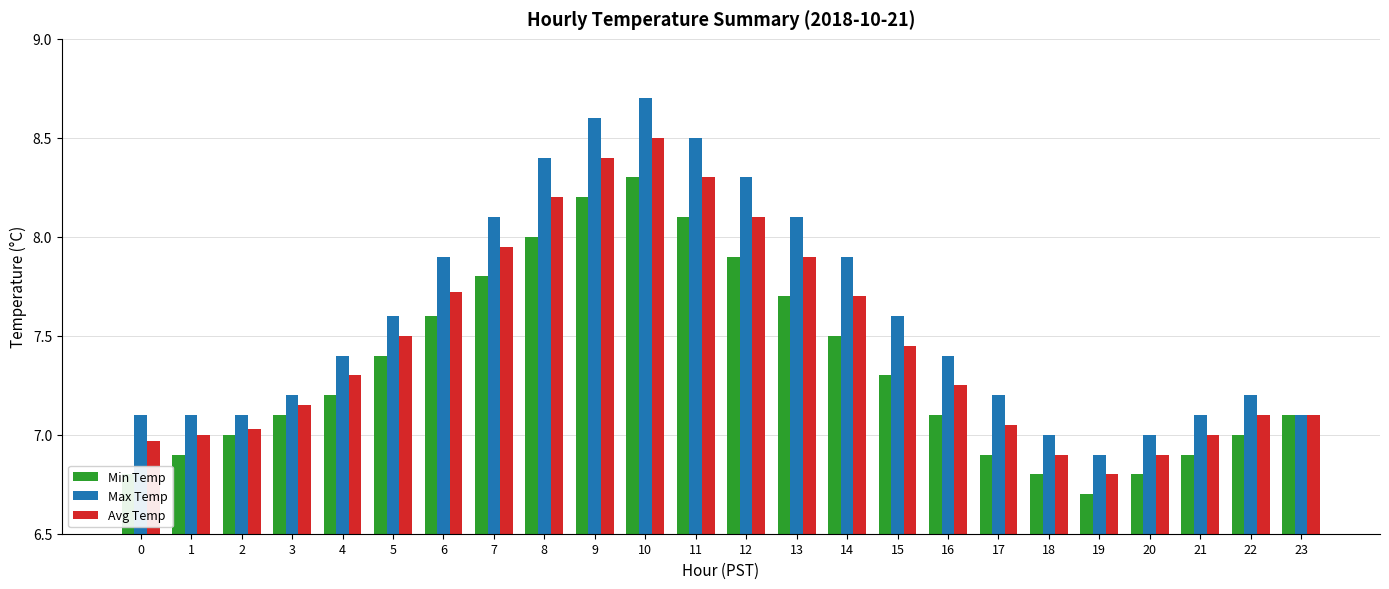

What is the spread (max minus min) of values at 2?

0.1